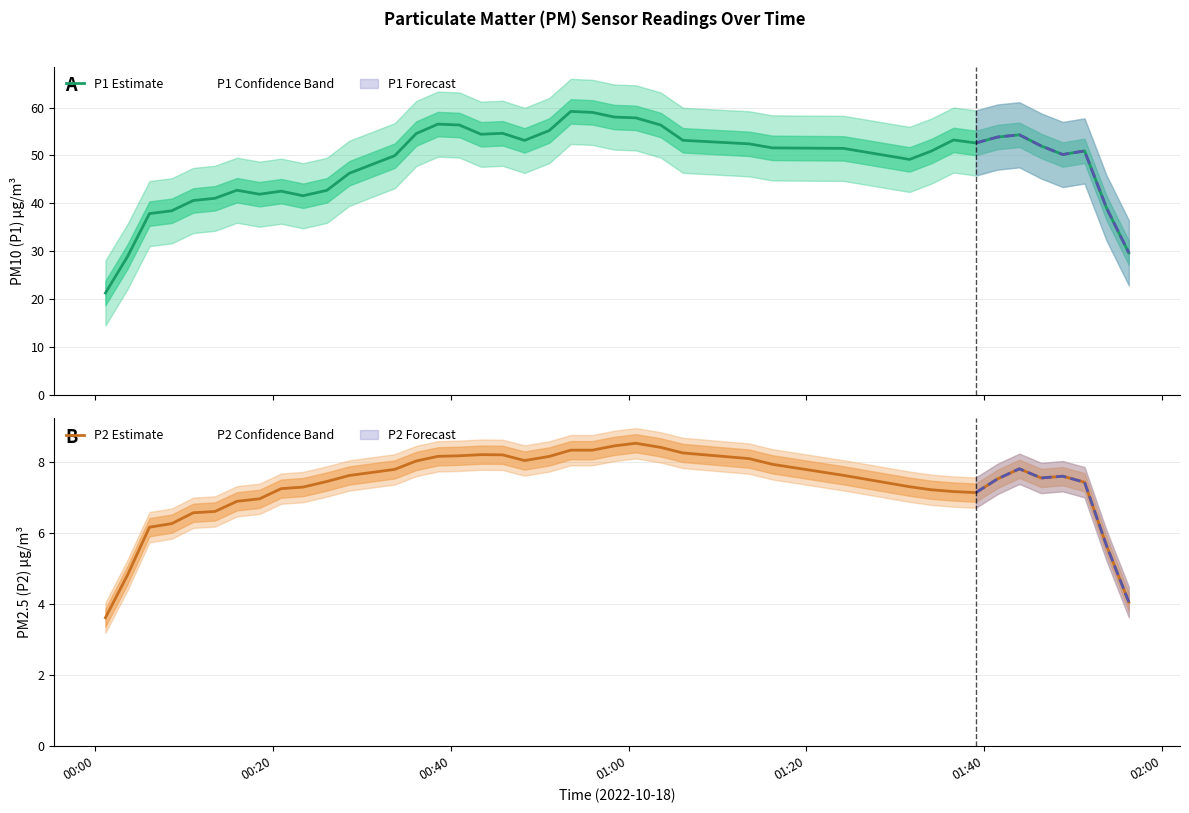

What is the highest value of the P1 Estimate series?

59.2